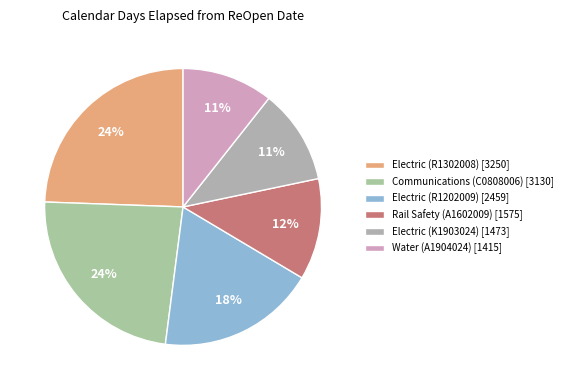

Count the number of slices in the pie.

6